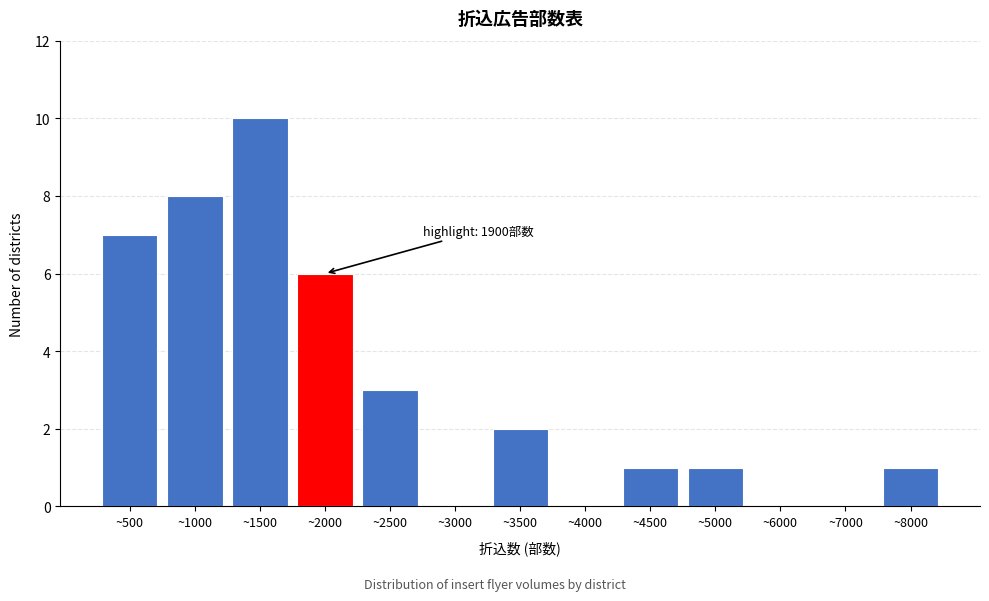

Reading left to right, list all the values displayed in this chart.

~500=7	~1000=8	~1500=10	~2000=6	~2500=3	~3000=0	~3500=2	~4000=0	~4500=1	~5000=1	~6000=0	~7000=0	~8000=1